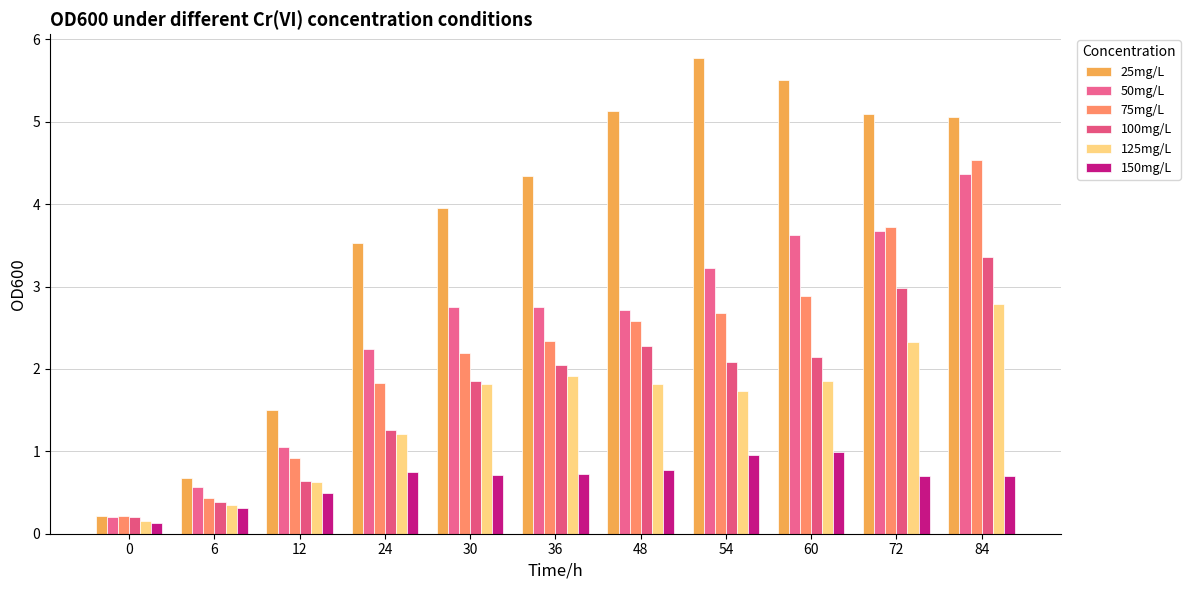

How many values in the 125mg/L series are below 1?

3